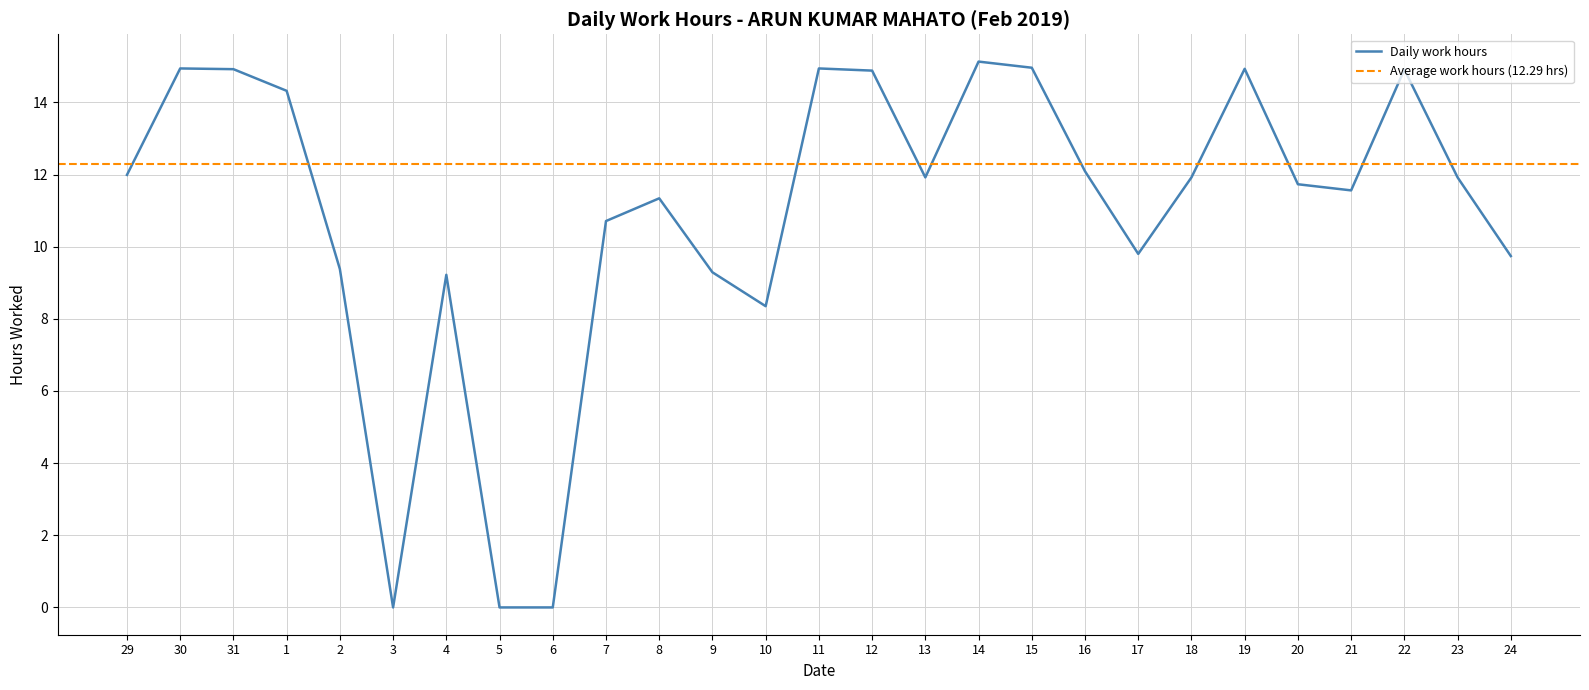

What is the label of the 13th point from the left?

10